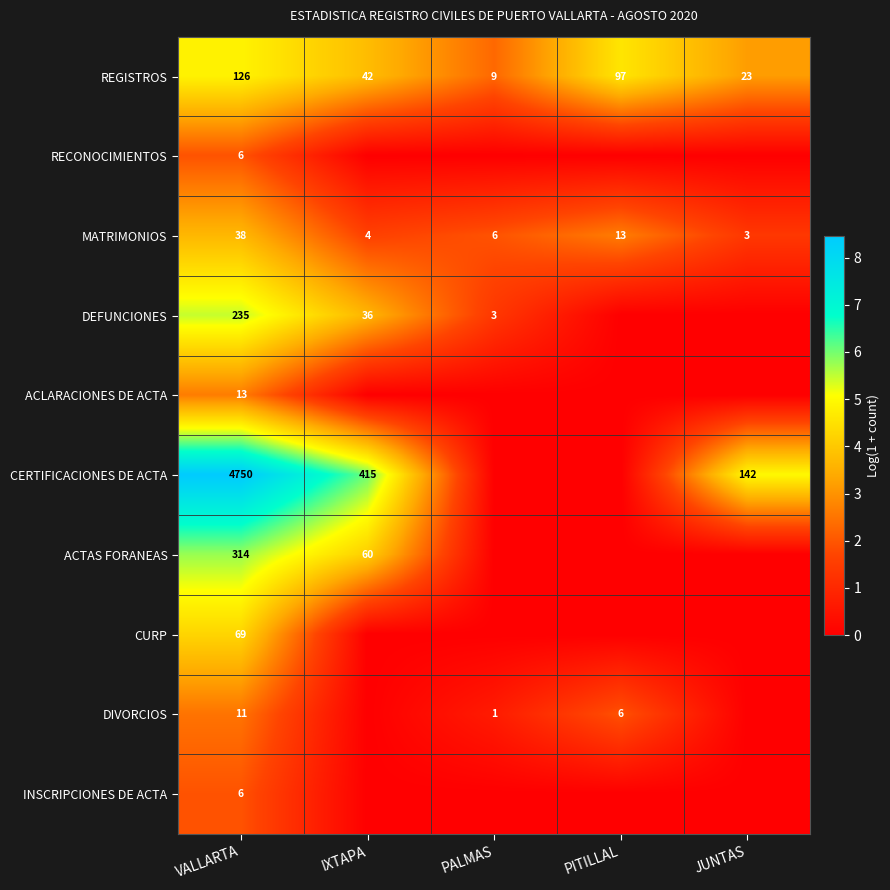

Which has a higher value, JUNTAS or VALLARTA?

VALLARTA